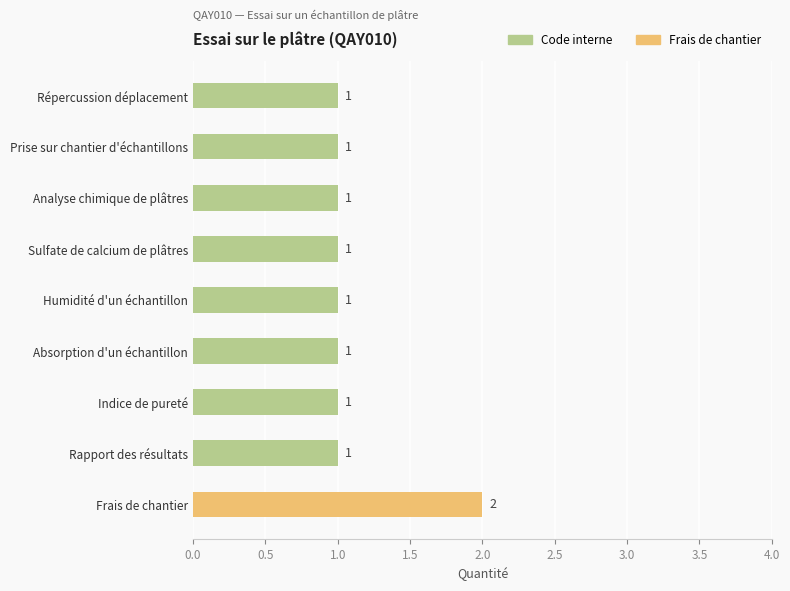

What is the difference between the maximum and second lowest values?

1